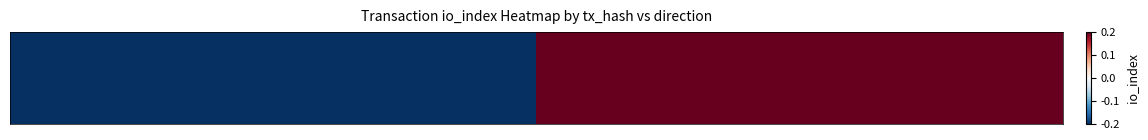

Rank the categories by value from highest to lowest.

1, 0